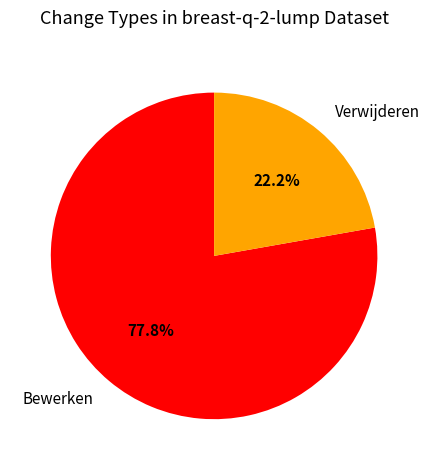

Does Bewerken account for over 50% of the chart?

Yes